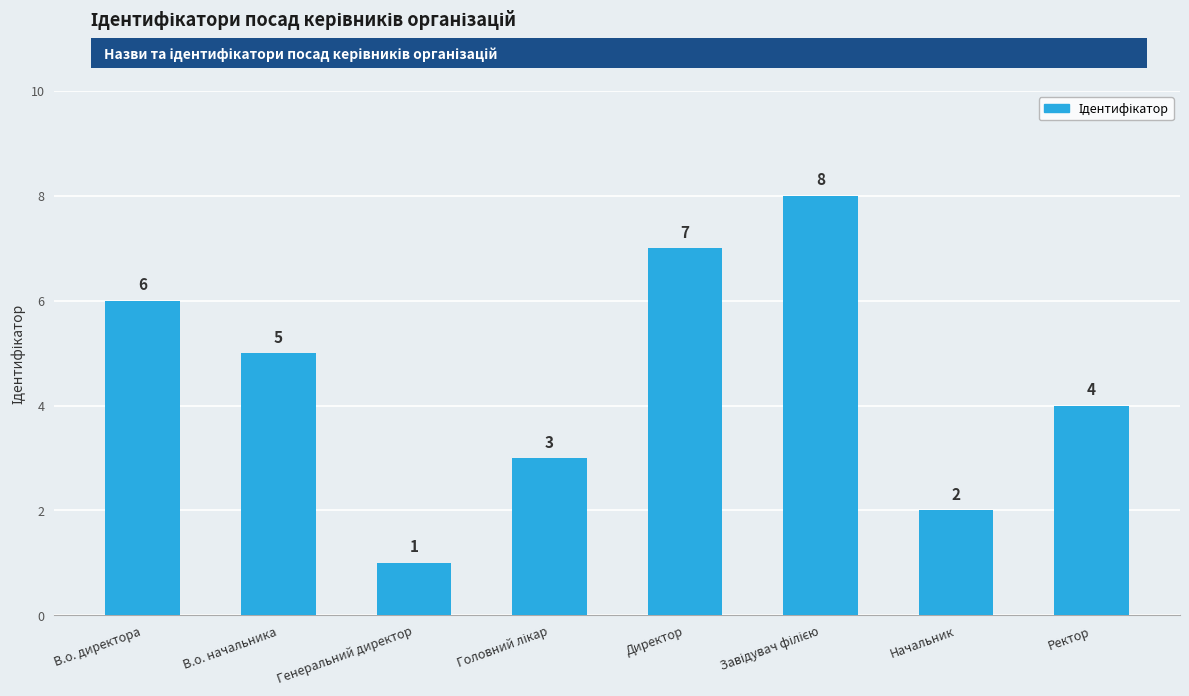

Reading left to right, extract all data points from this chart.

6	5	1	3	7	8	2	4